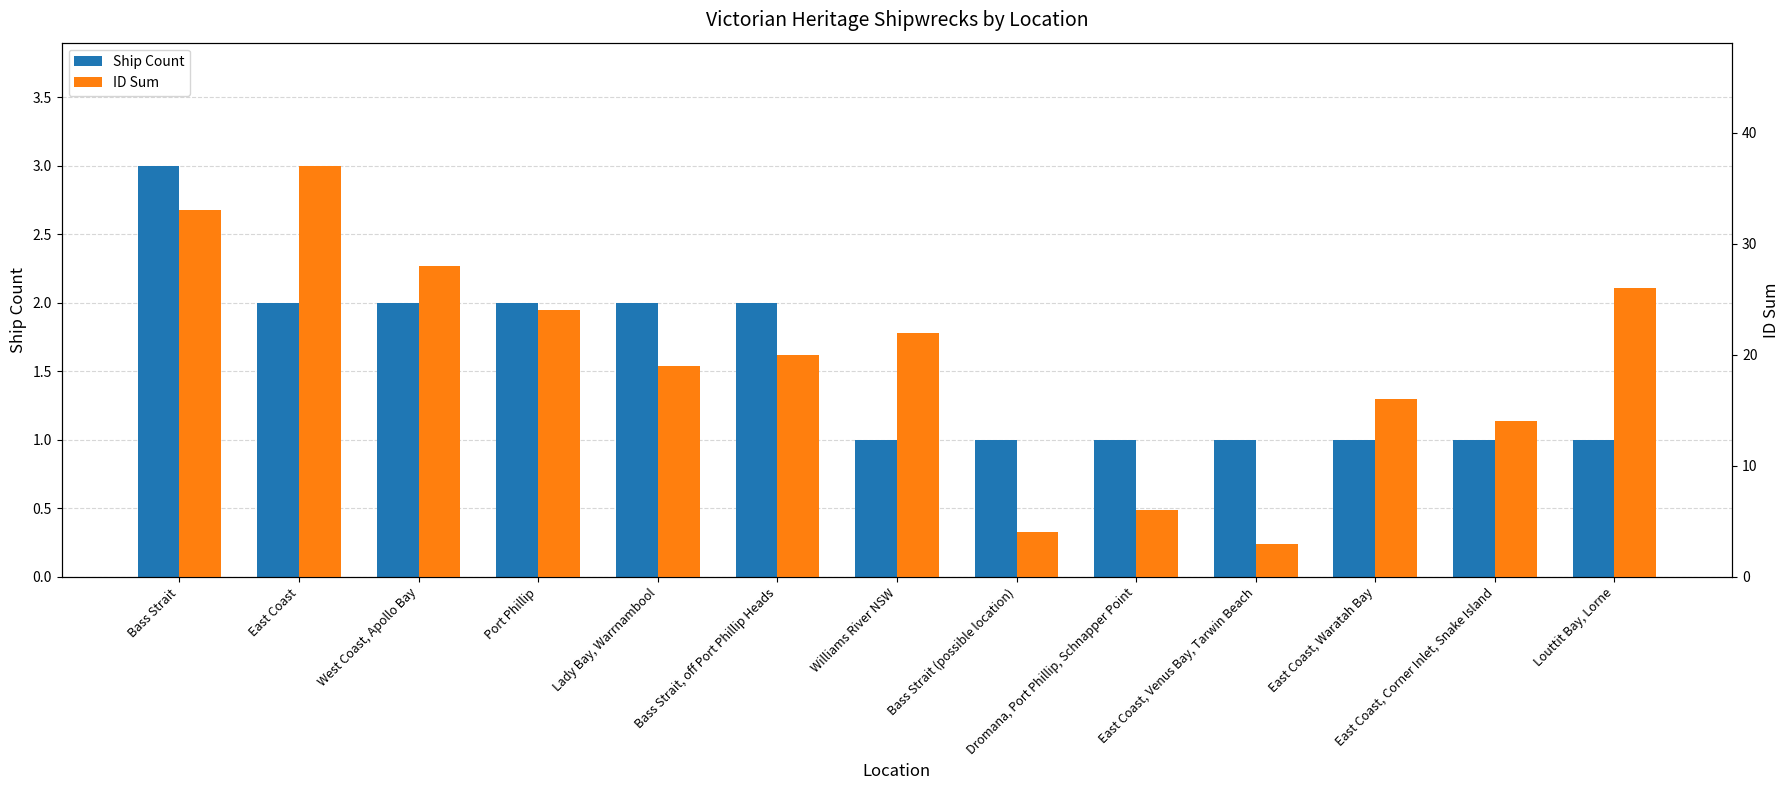

Does the chart contain any negative values?

No